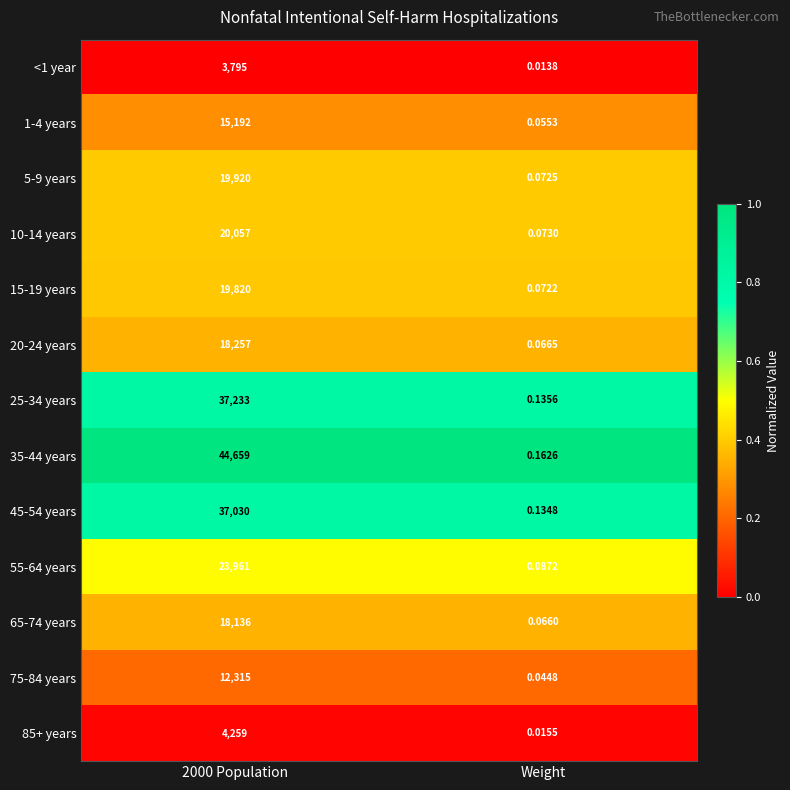

Is the value of 5-9 years at 2000 Population greater than the value of <1 year at 2000 Population?

Yes